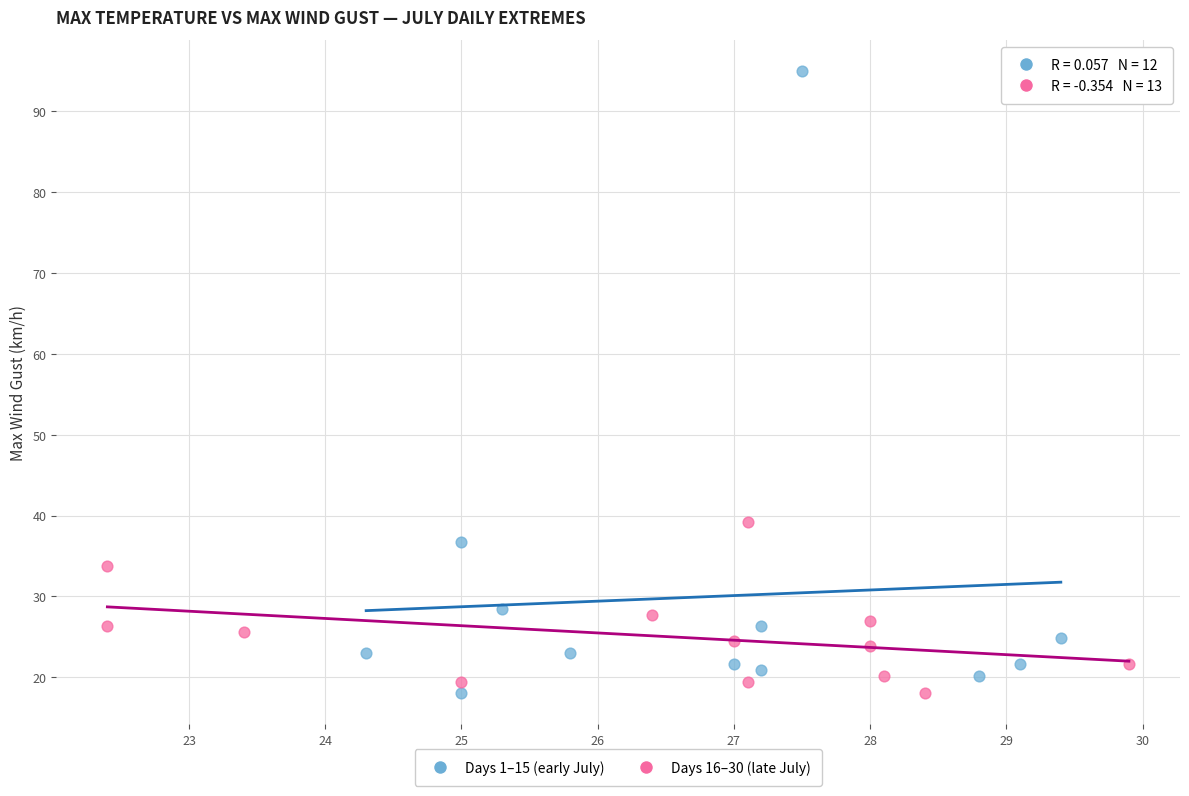

What are all the series names shown in the legend?

Days 1–15 (early July), Days 16–30 (late July)